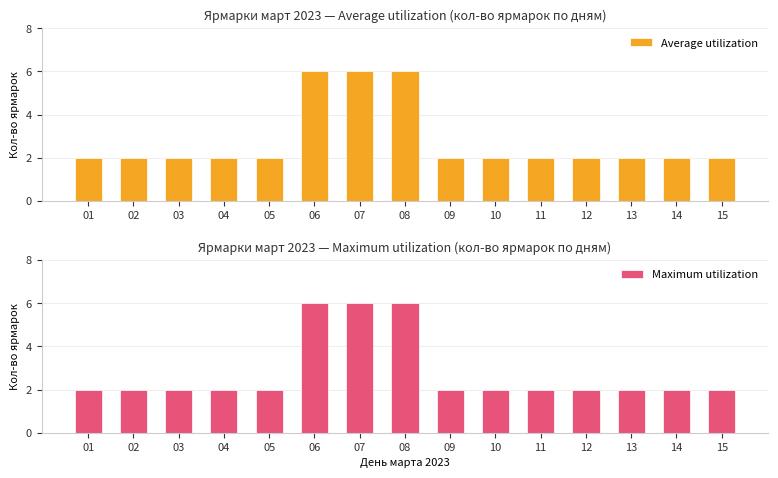

True or false: Average utilization has a value of 0 at 13.

False